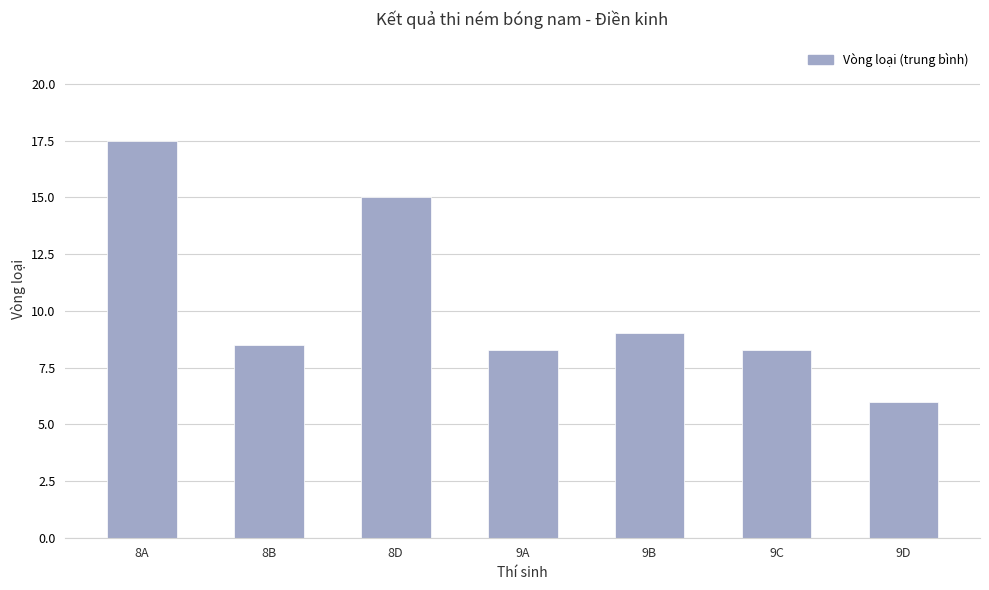

Where does the data first go above 8?

8A